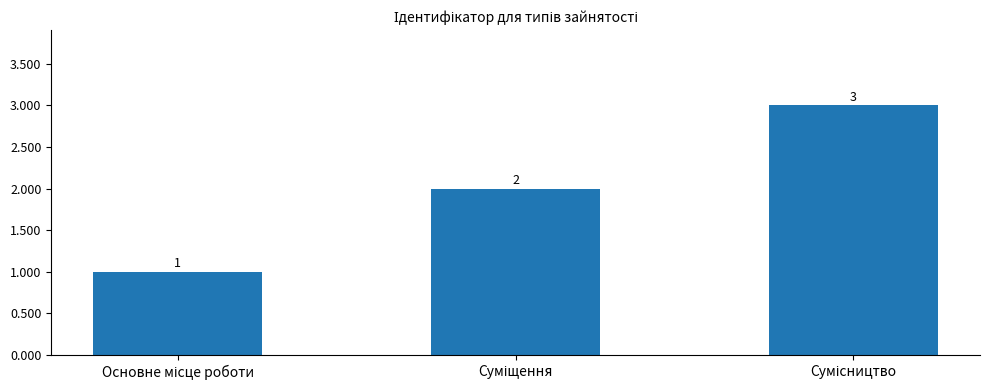

What is the value of the 1st bar from the left?

1